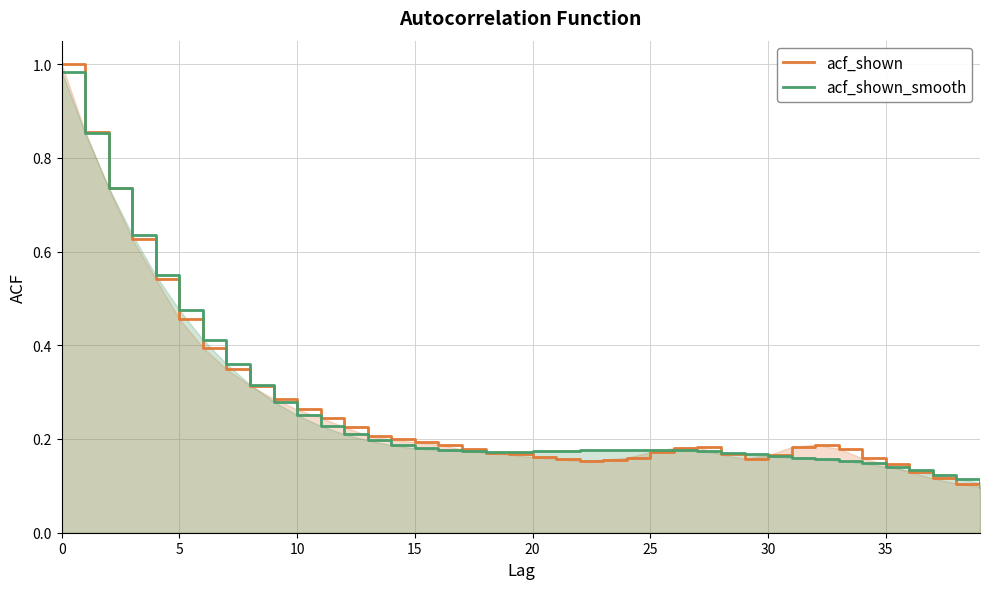

Which series has the widest spread of values?

acf_shown